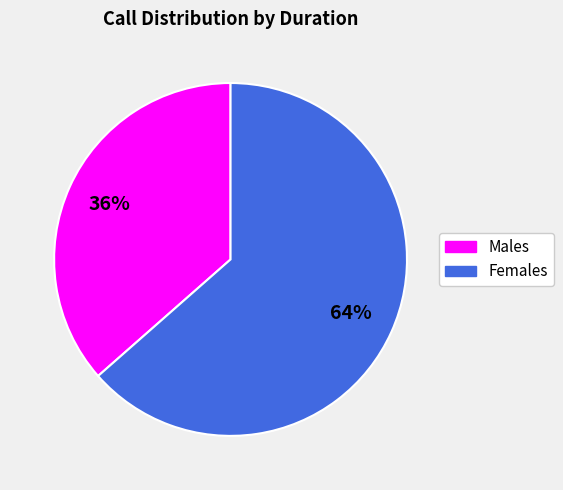

Is there any slice that represents more than half of the pie?

Yes